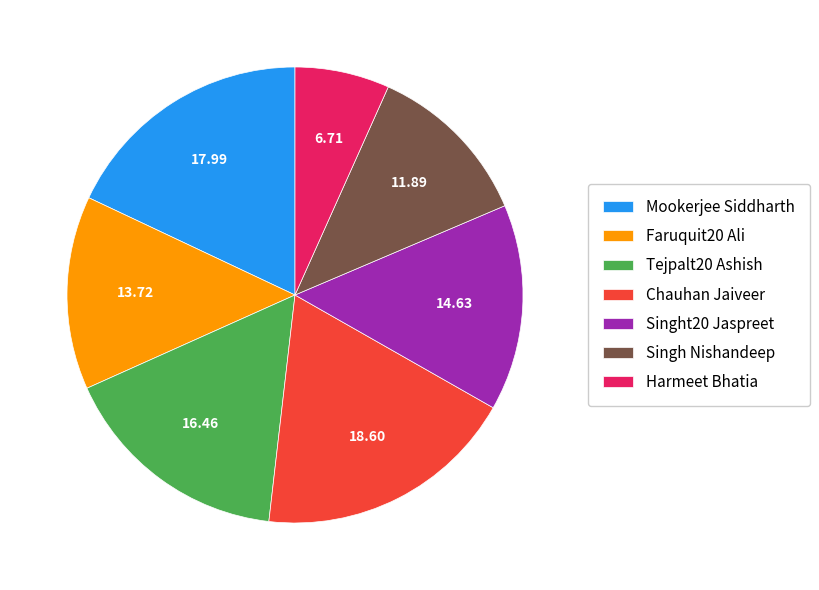

Does Harmeet Bhatia represent more than half of the total?

No